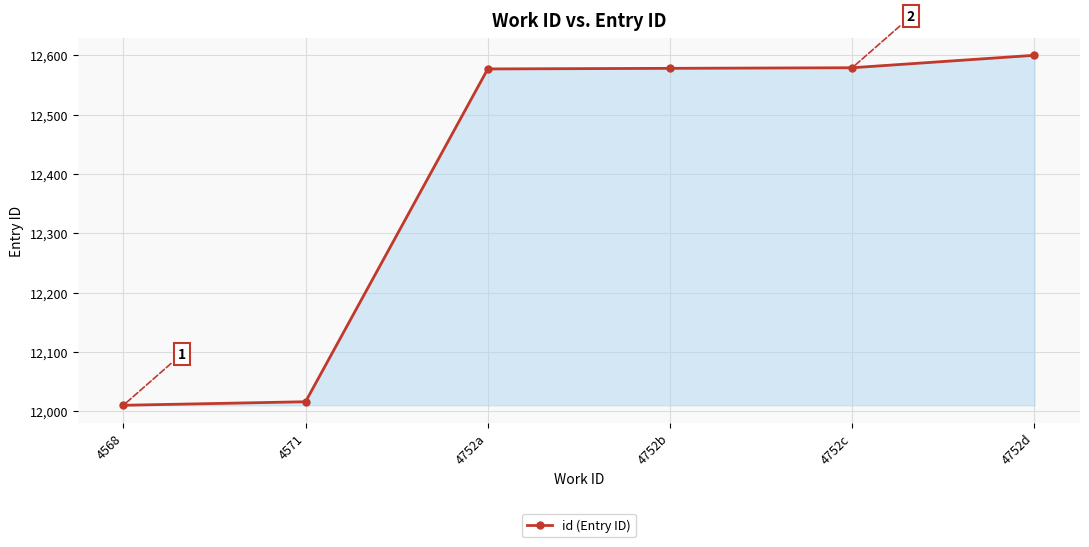

How many data points are less than 12578?

3